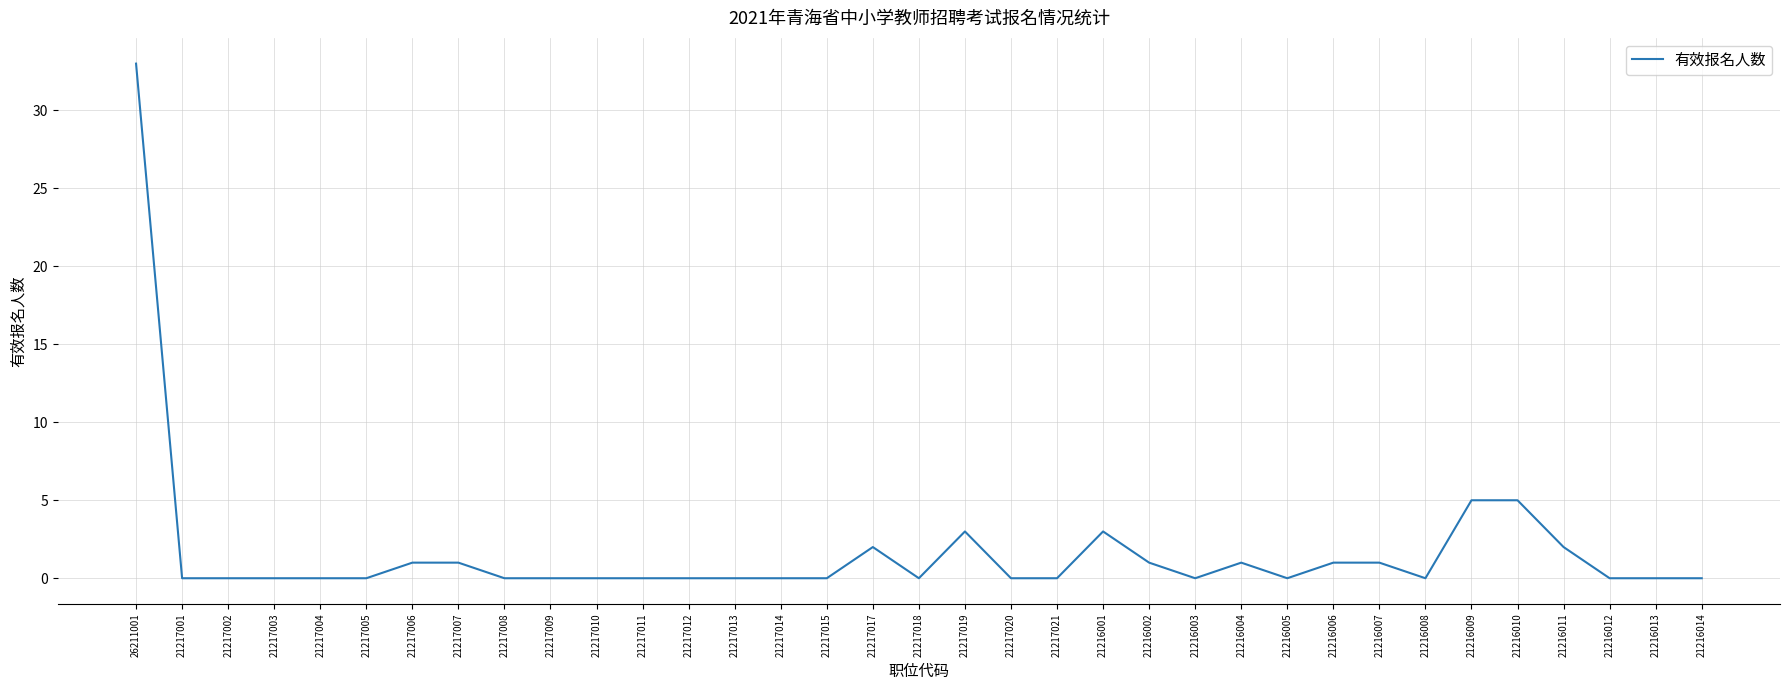

Is this an area chart (filled region under the line)?

No